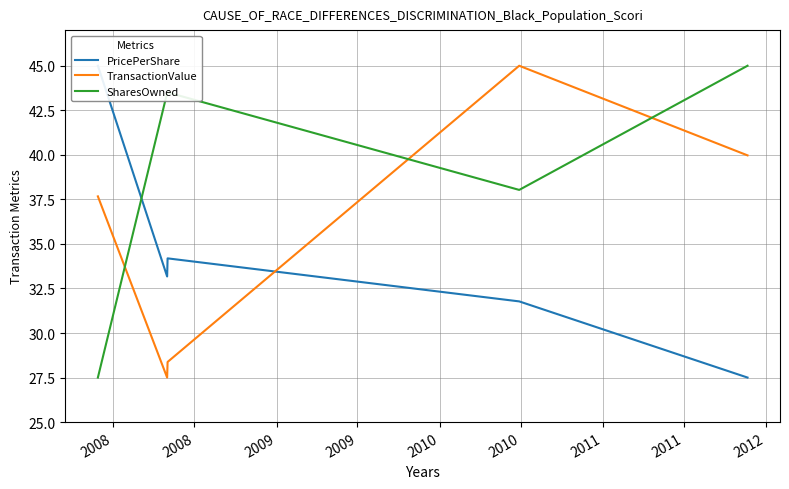

Is this an area chart (filled region under the line)?

No